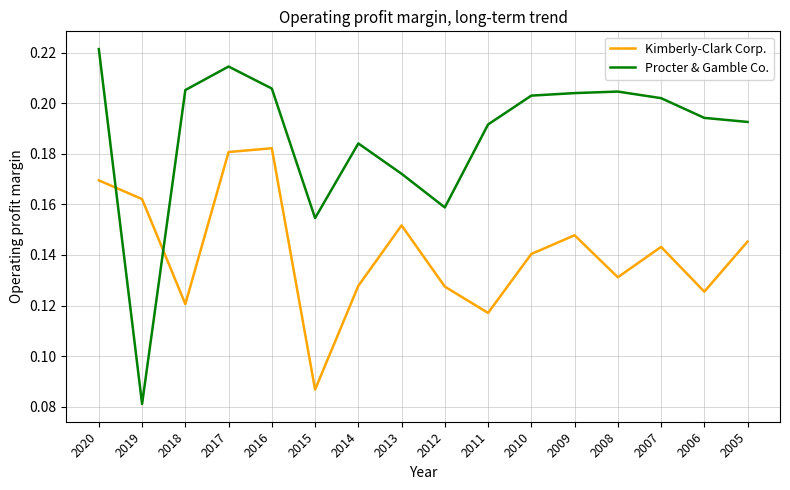

The Kimberly-Clark Corp. series shows 0.2 at 2007. True or false?

False